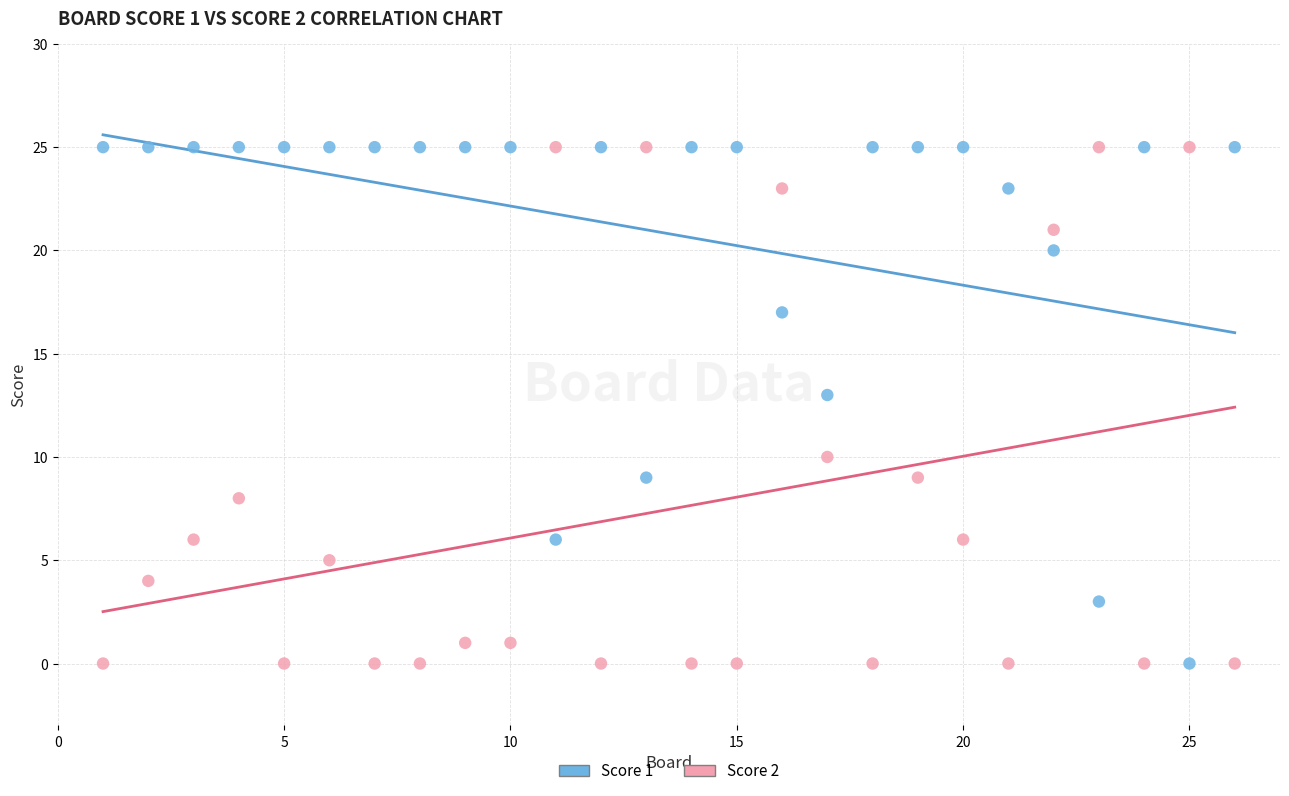

What is the X range (max minus min) for the scatter plot?

25